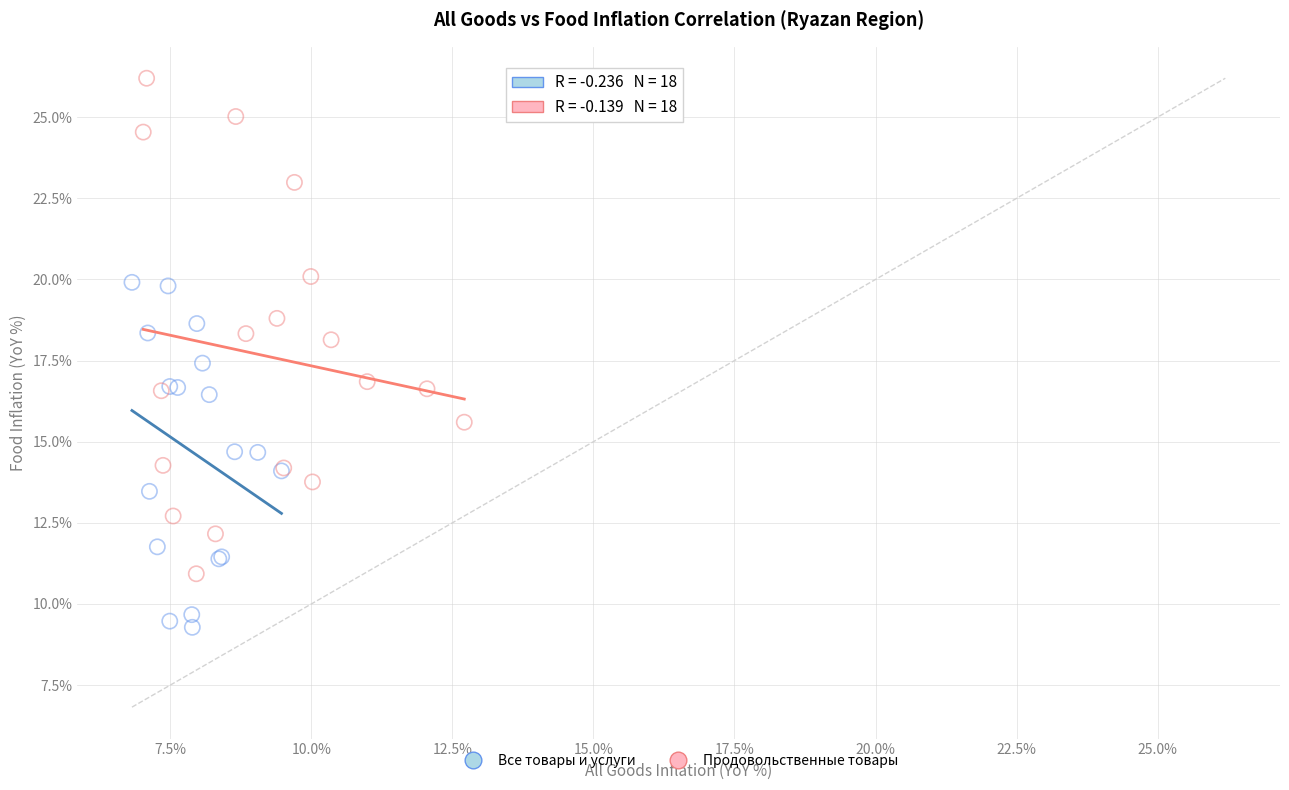

Which series reaches the minimum Y coordinate?

Все товары и услуги